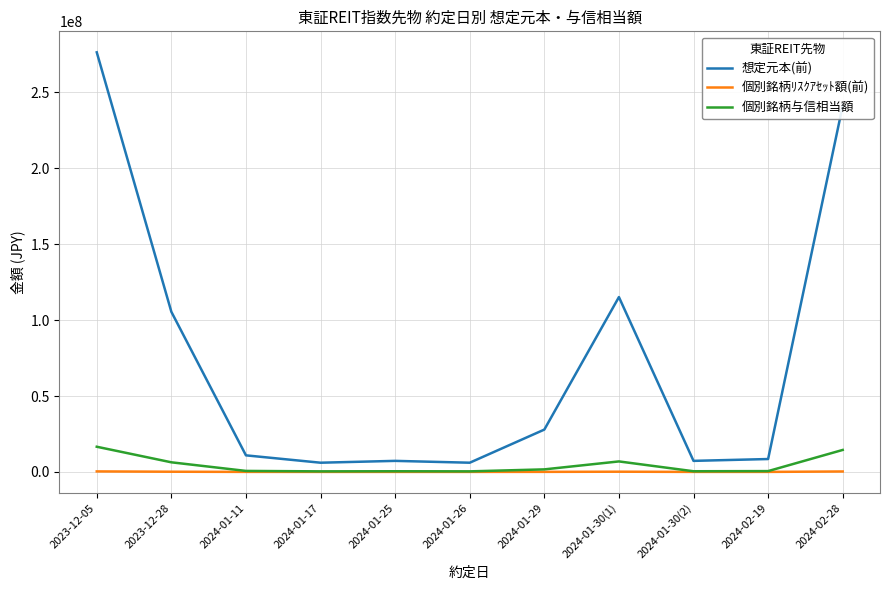

Which category has the highest value across all series?

2023-12-05